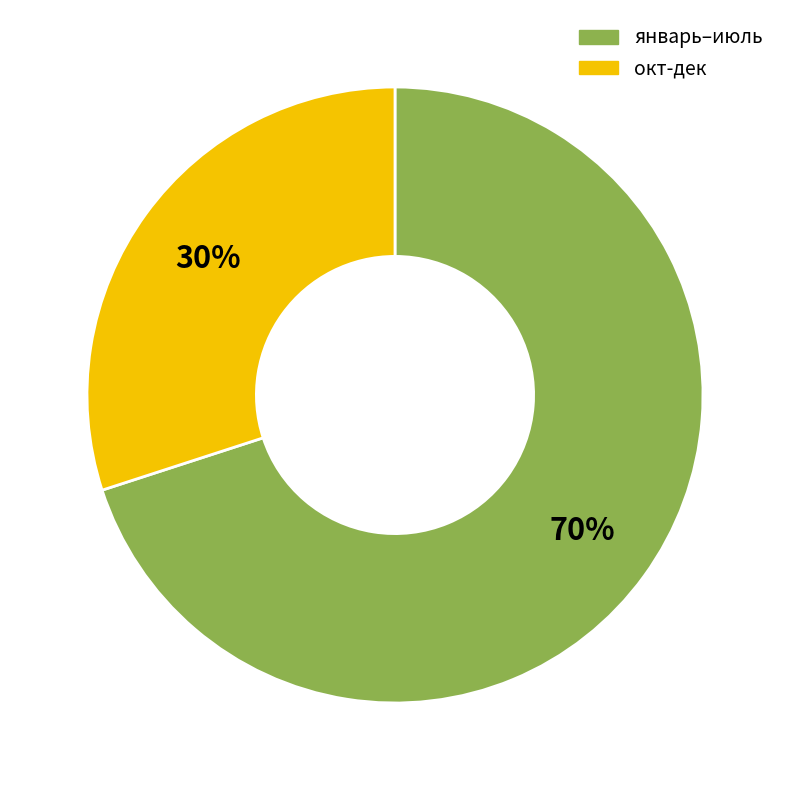

To the nearest percent, what is the difference between the largest and smallest slice percentages?

40%